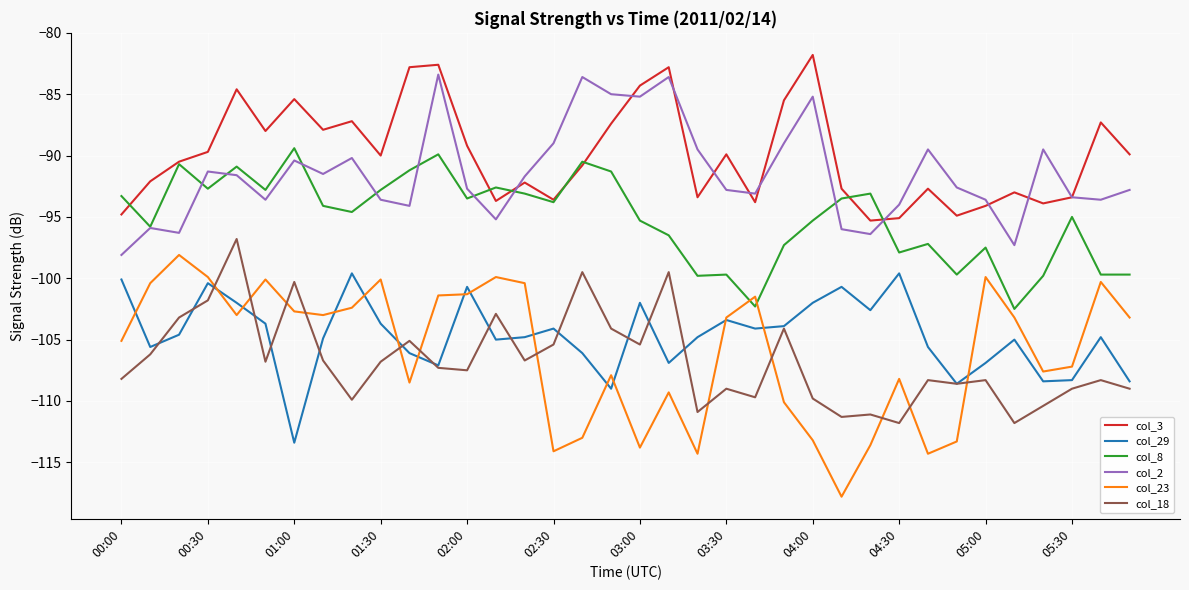

True or false: col_2 and col_18 cross at least once.

False